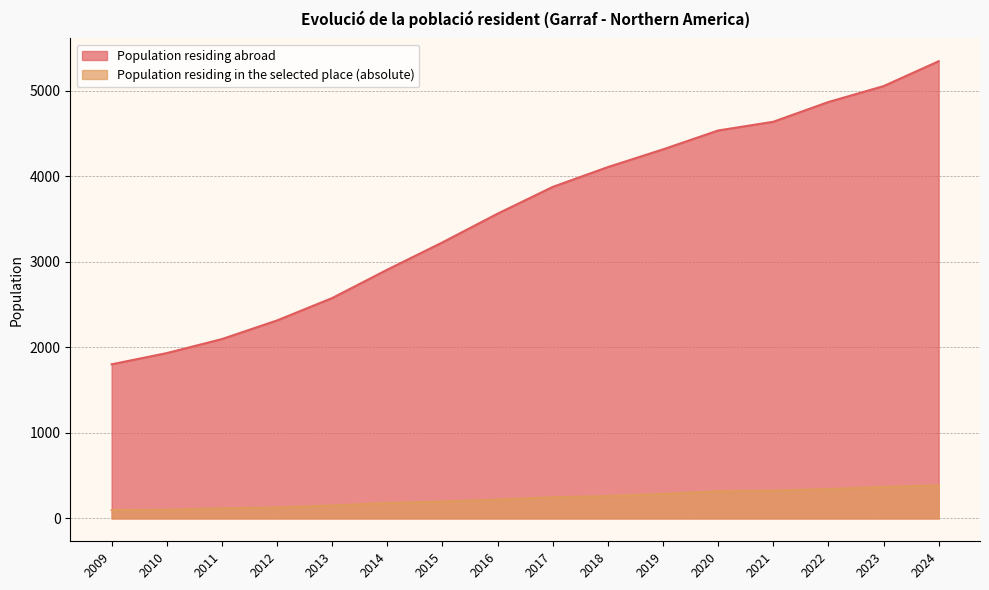

Which series changed the most between 2010 and 2017?

Population residing abroad